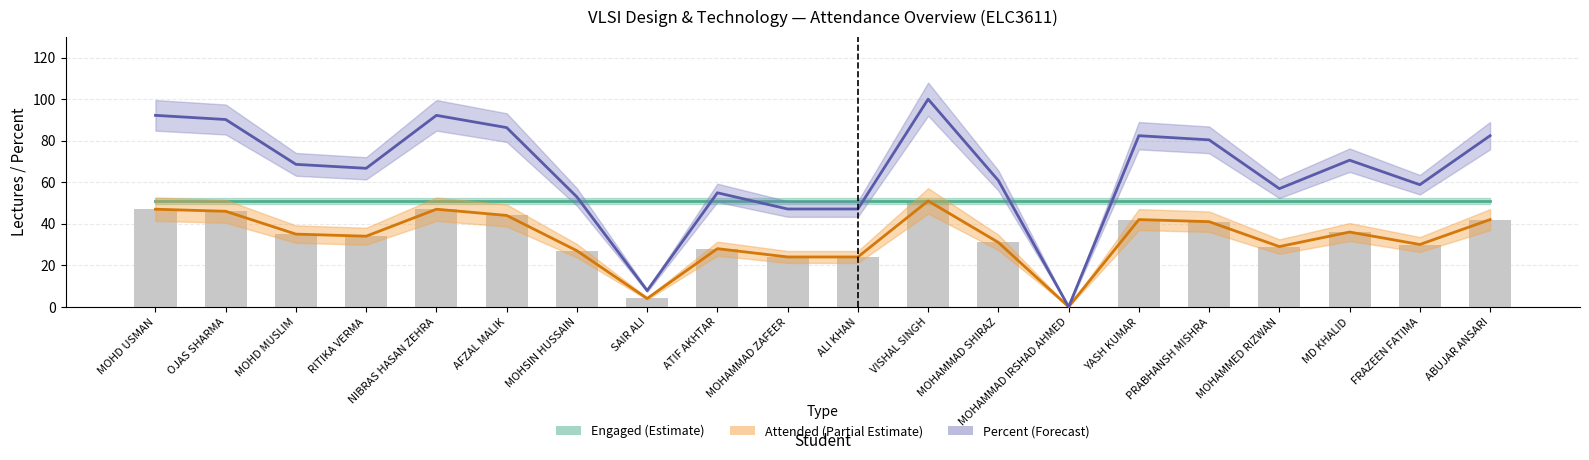

How many values in the Percent series are below 68?

10